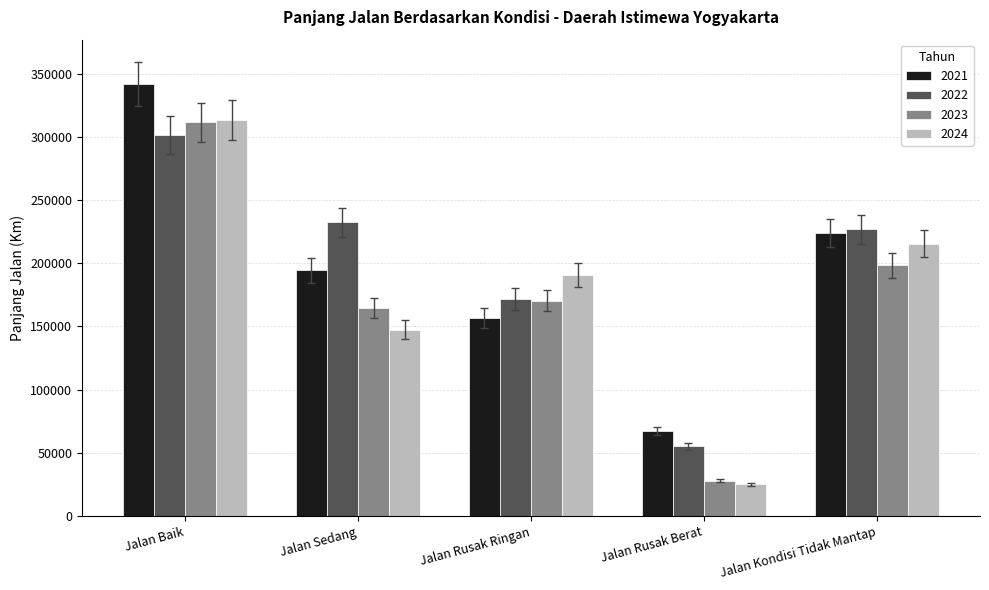

What is the approximate value of 2024 at Jalan Kondisi Tidak Mantap?

215581